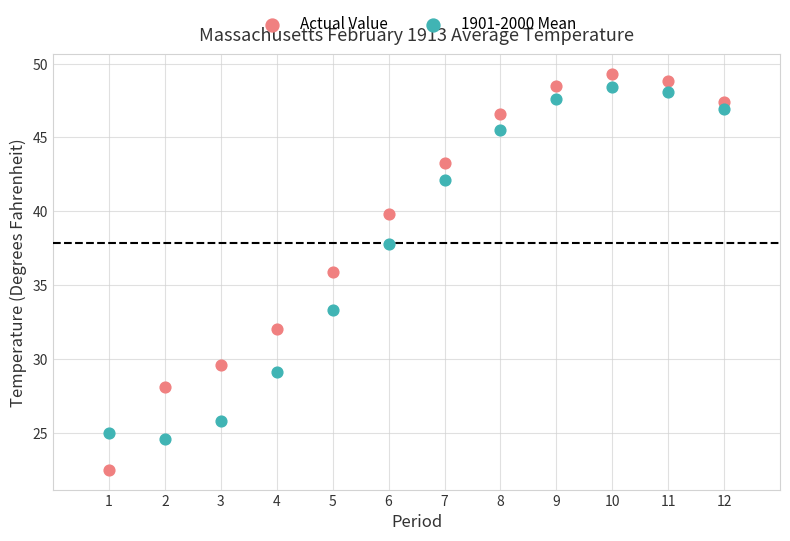

Which series reaches the minimum Y coordinate?

Actual Value